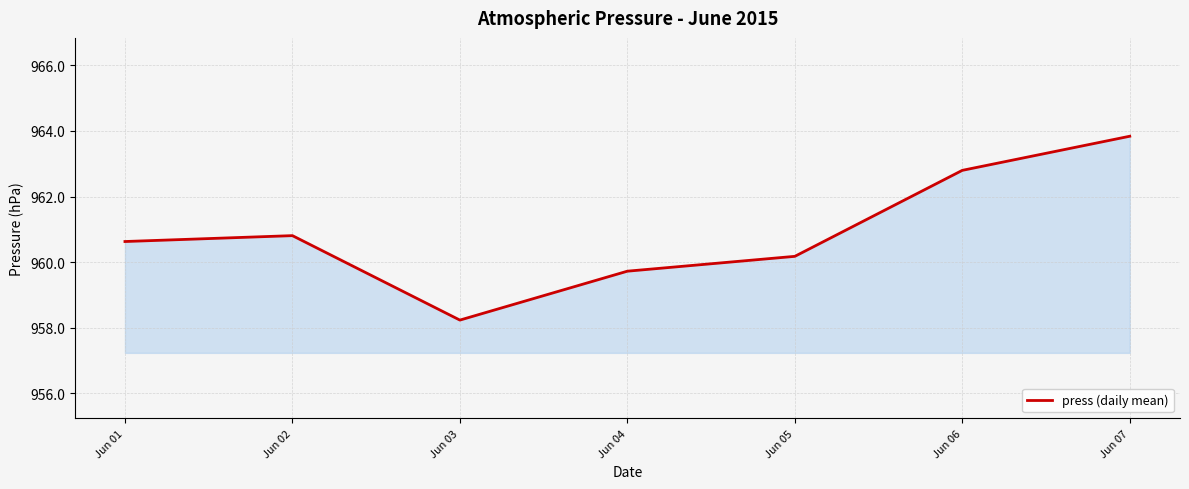

Which label corresponds to the smallest value in the chart?

Jun 03